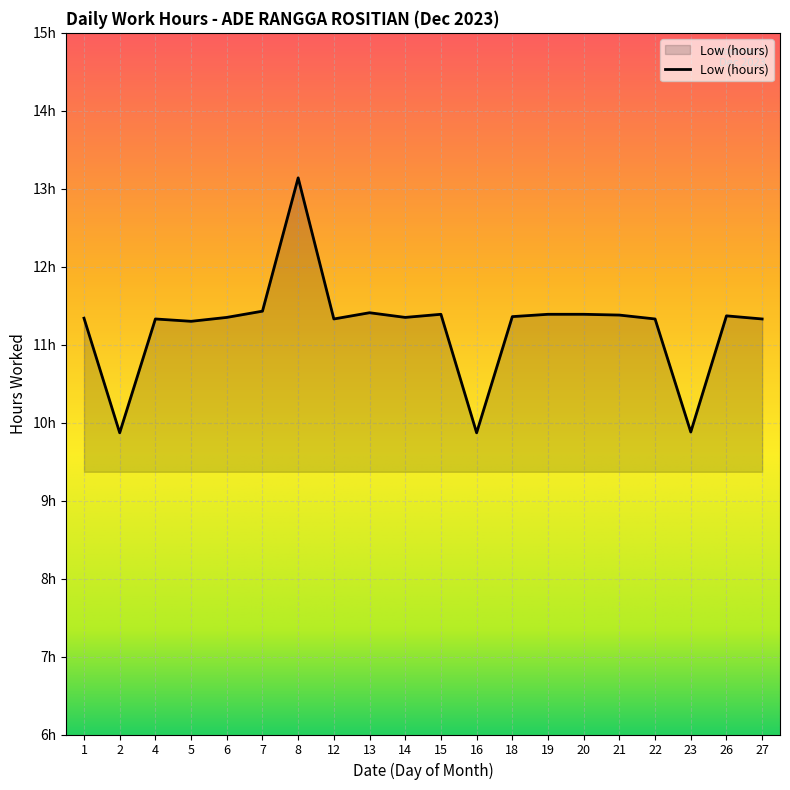

Does the chart display data point markers on the line(s)?

No